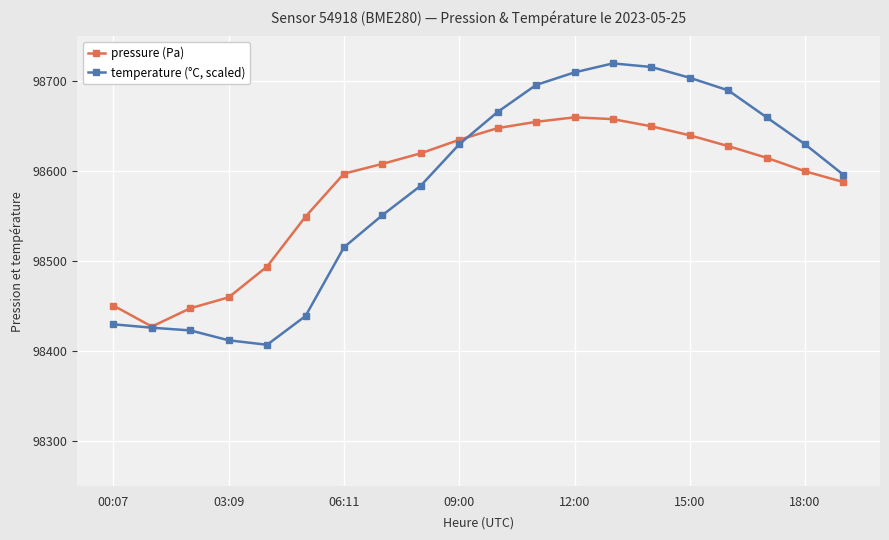

Which series has the largest range (max minus min)?

temperature (°C, scaled)